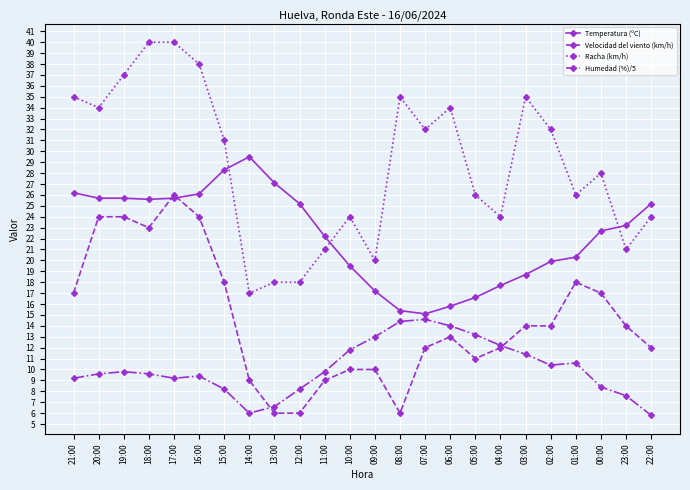

How many data points in Humedad (%)/5 are less than 9?

7